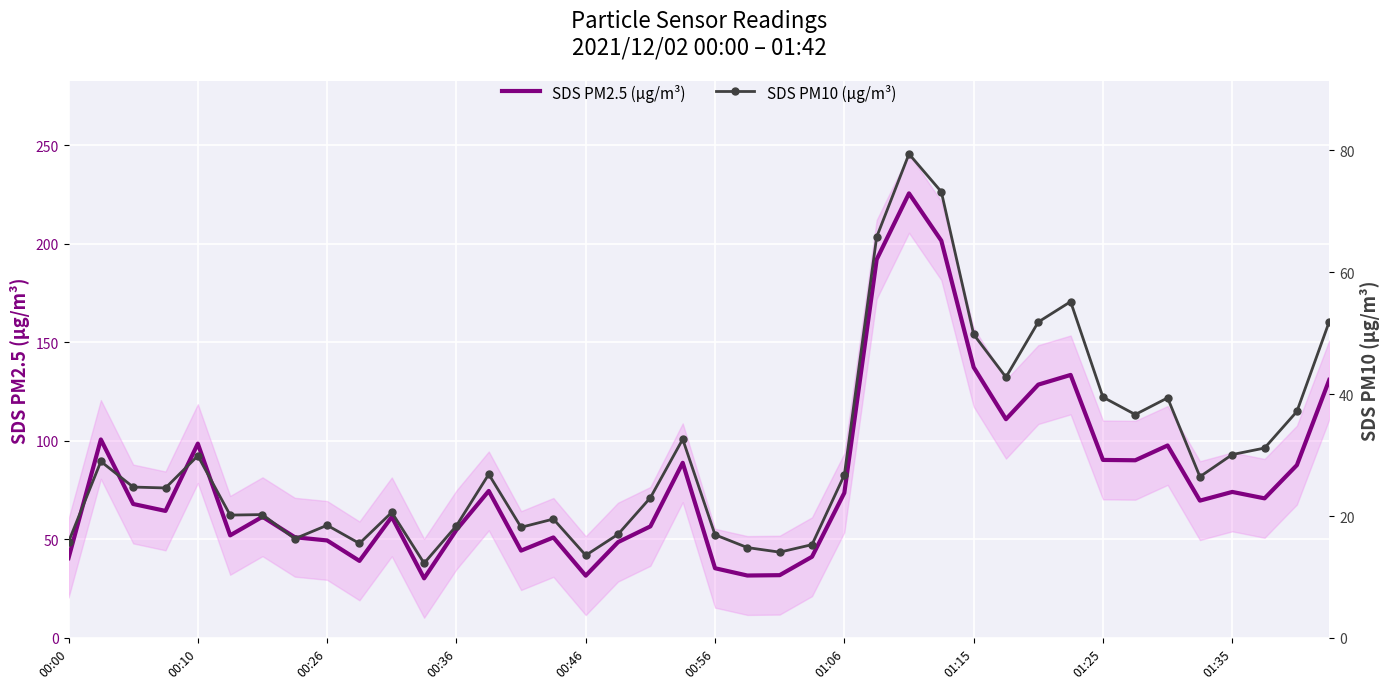

Reading left to right, what are all the values shown in this chart?

SDS PM2.5 (µg/m³): 40.5	100.7	68.0	64.4	98.6	52.0	61.5	51.1	49.5	39.1	61.4	30.2	54.8	74.6	44.3	51.0	31.6	48.6	56.6	88.8	35.4	31.6	31.8	41.2	73.6	192.0	225.6	201.6	137.3	111.0	128.5	133.4	90.3	90.1	97.6	69.7	74.1	70.8	87.7	130.9
SDS PM10 (µg/m³): 15.8	28.9	24.8	24.6	29.9	20.1	20.2	16.3	18.5	15.5	20.6	12.2	18.4	26.9	18.1	19.5	13.6	17.0	23.0	32.6	16.9	14.8	14.1	15.3	26.7	65.8	79.4	73.2	49.8	42.8	51.8	55.2	39.5	36.6	39.4	26.4	30.1	31.1	37.1	51.9